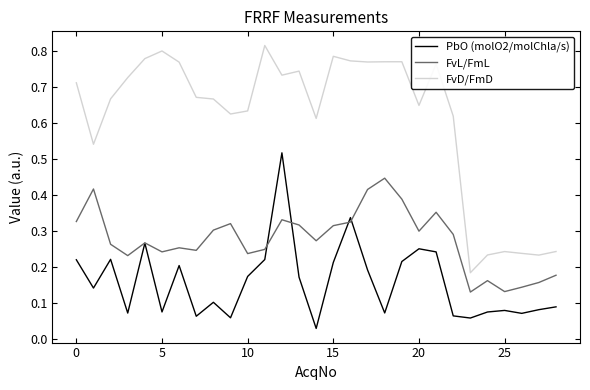

Which series has the largest total across all categories?

FvD/FmD